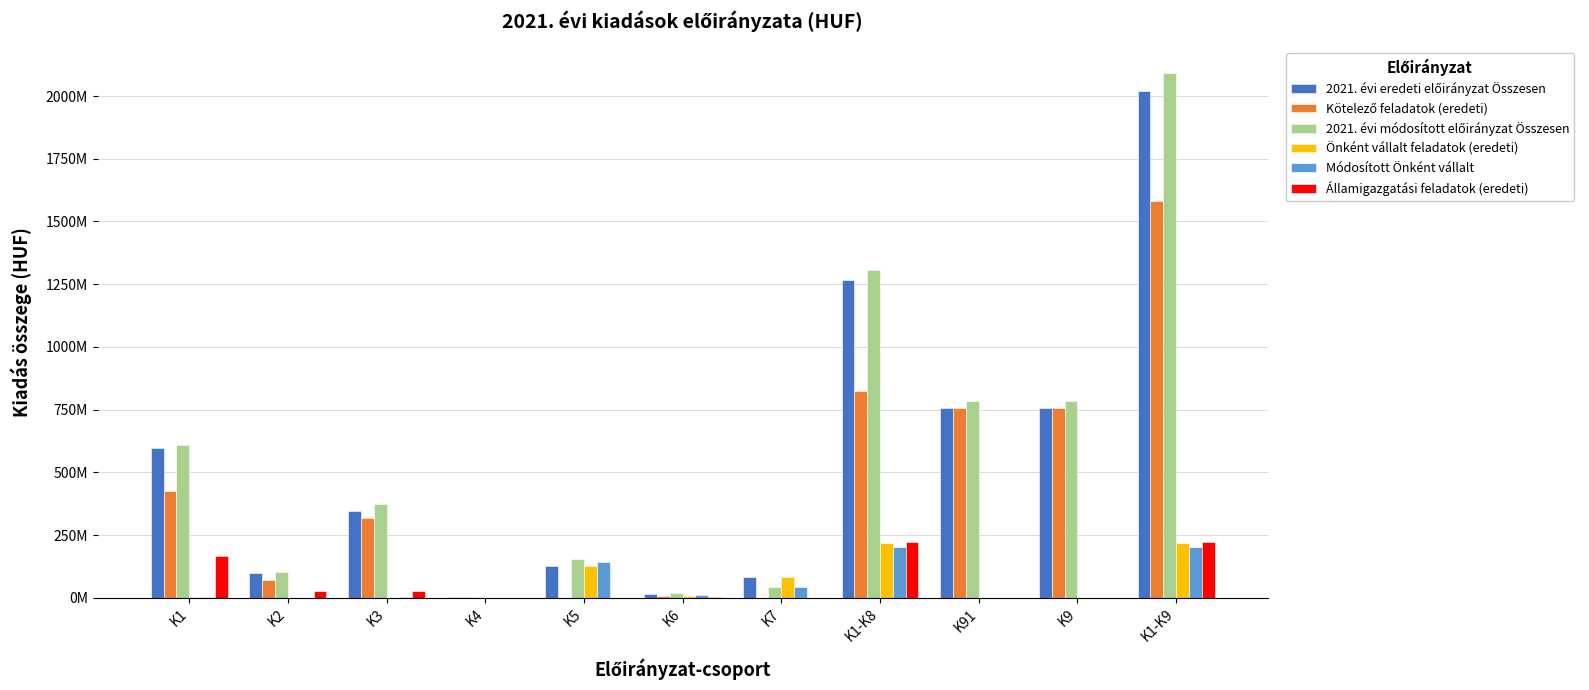

Between K2 and K7, which series saw the biggest shift?

Önként vállalt feladatok (eredeti)